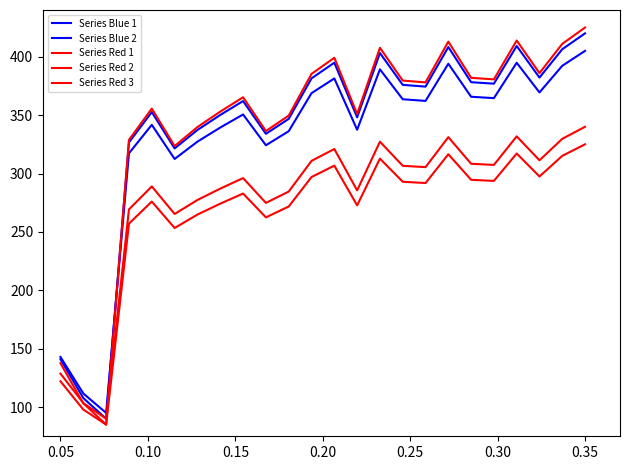

In Series Red 1, how many points are lower than both neighbors (excluding endpoints)?

7